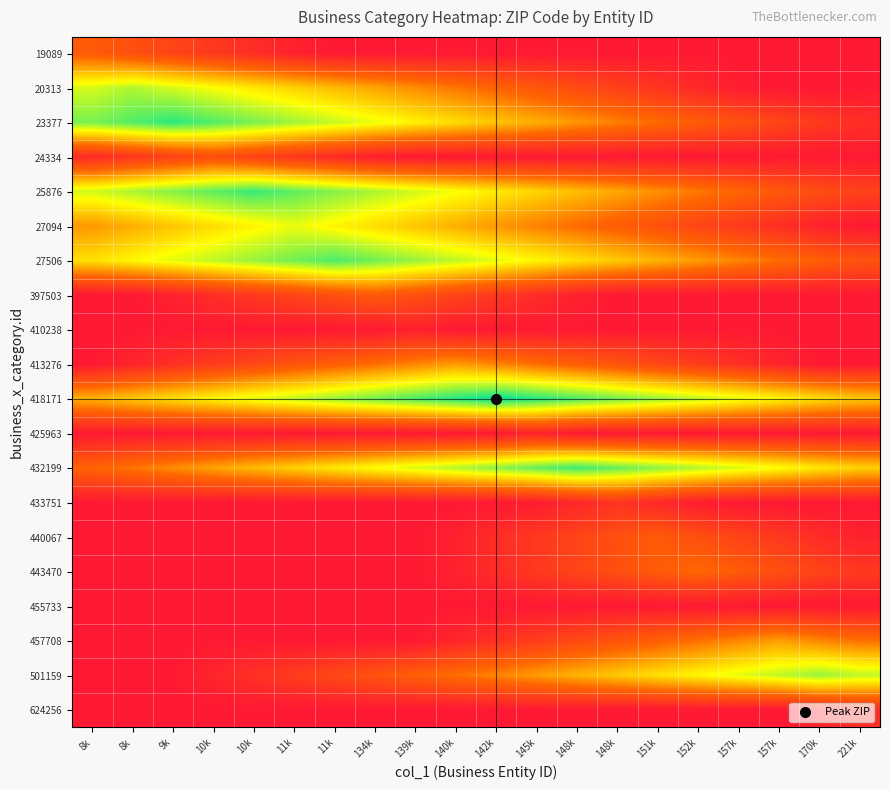

List the series in order of their peak value, highest first.

418171, 23377, 25876, 432199, 27506, 501159, 20313, 27094, 457708, 413276, 443470, 19089, 397503, 440067, 24334, 433751, 624256, 425963, 410238, 455733